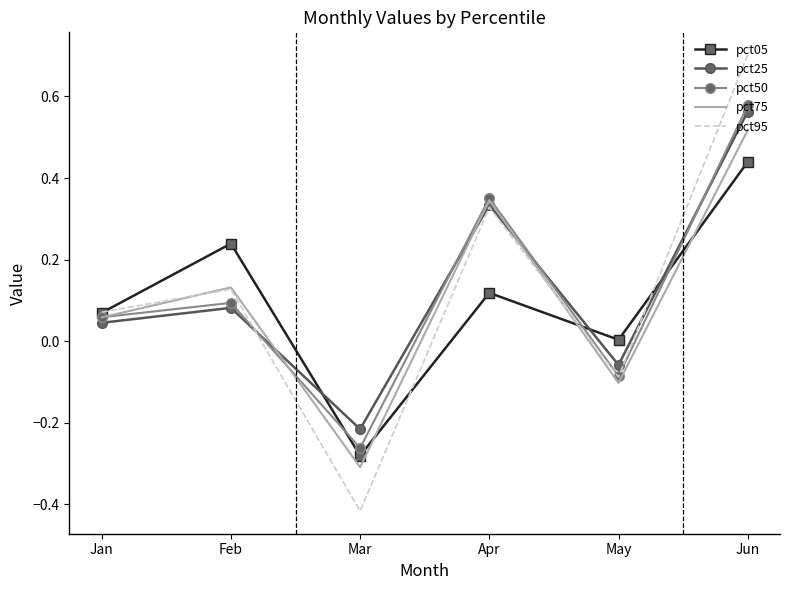

Which series has the largest range (max minus min)?

pct95